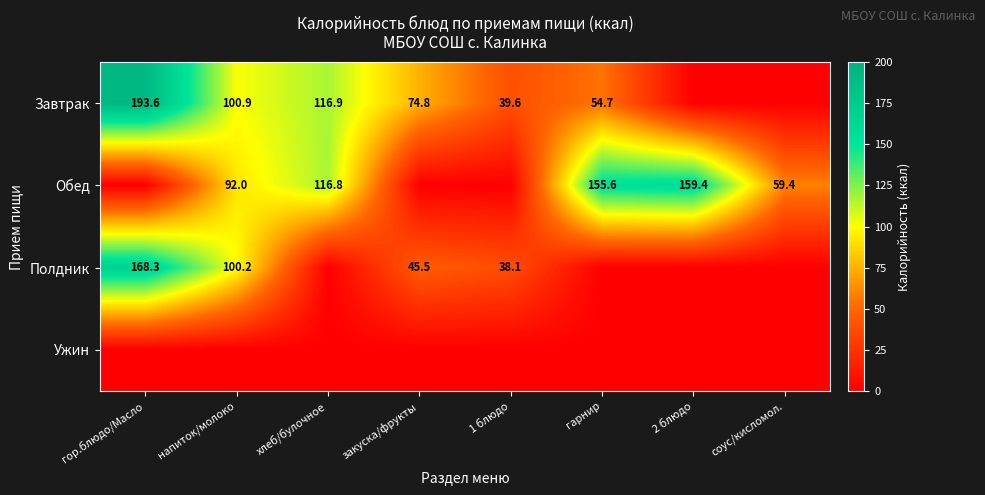

Is it true that Завтрак equals 116.9 at хлеб/булочное?

True